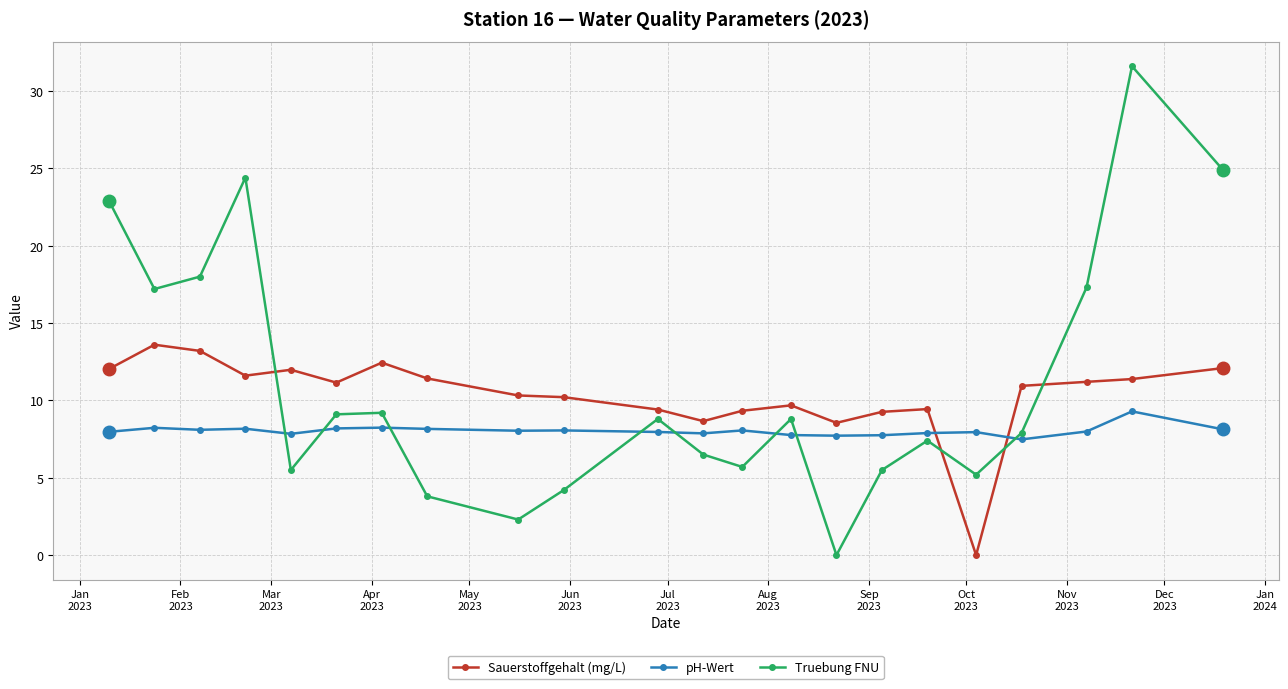

How many series are shown in this chart?

3